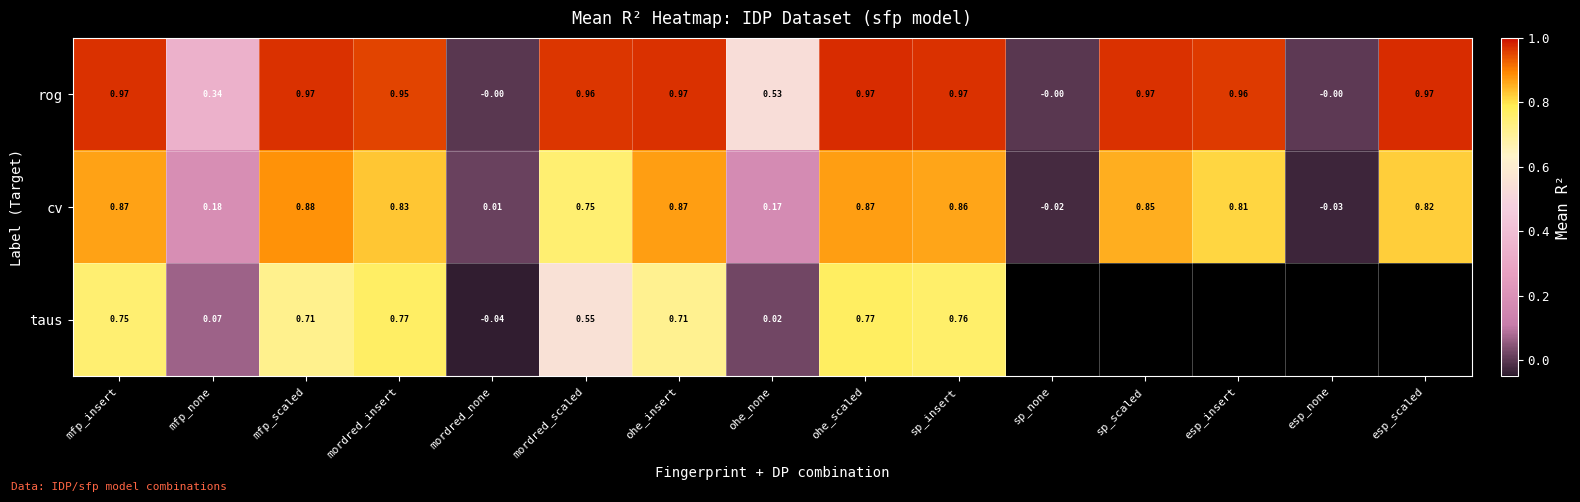

At how many categories does at least one series exceed 0?

13